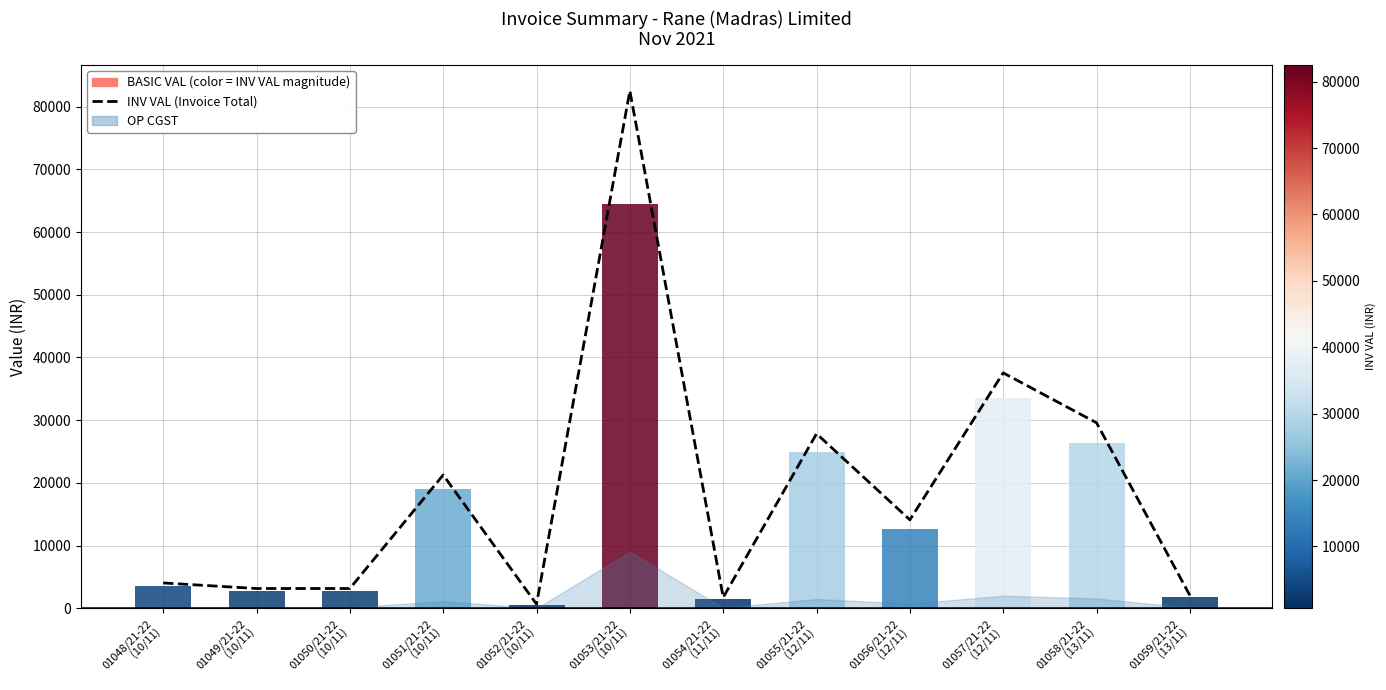

Does the chart contain stacked bars?

No